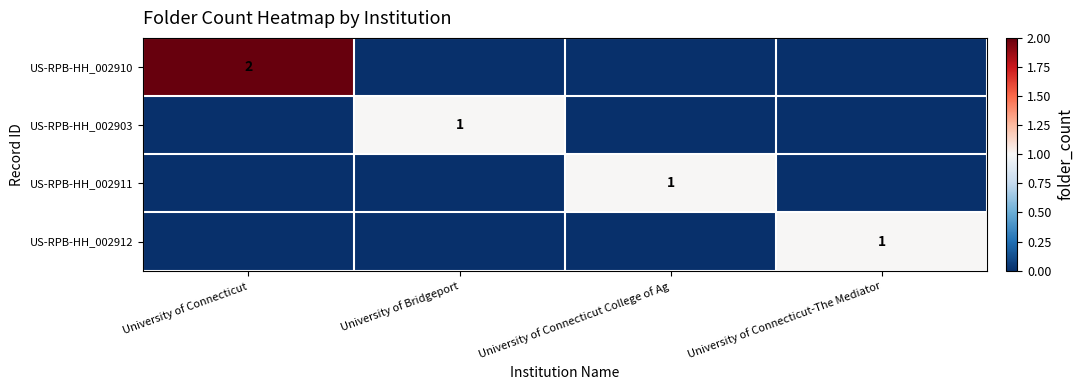

Is it true that US-RPB-HH_002903 equals 1 at University of Bridgeport?

True